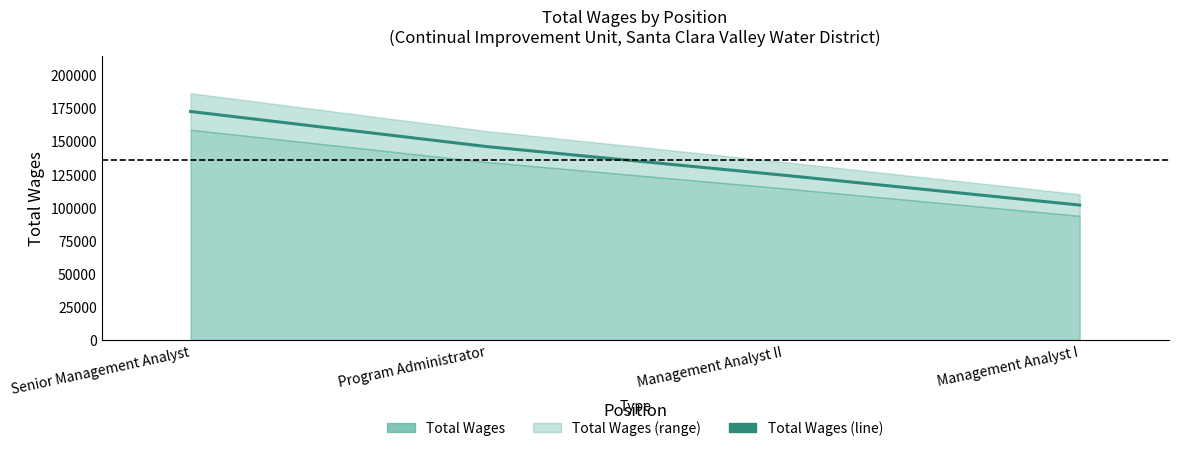

True or false: there are more than 2 points higher than both neighbors.

False